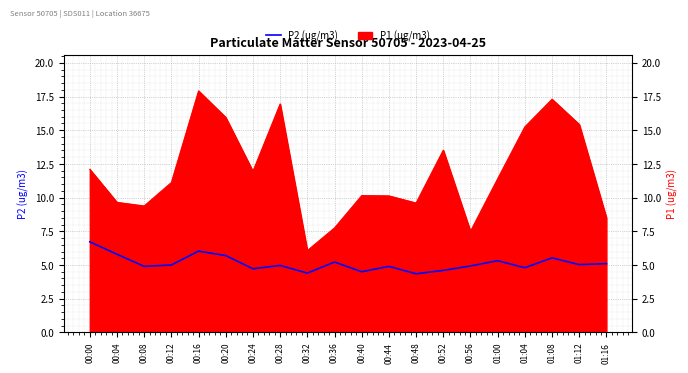

List the labels in order of value, smallest first.

00:48, 00:32, 00:40, 00:52, 00:24, 01:04, 00:08, 00:44, 00:56, 00:28, 00:12, 01:12, 01:16, 00:36, 01:00, 01:08, 00:20, 00:04, 00:16, 00:00